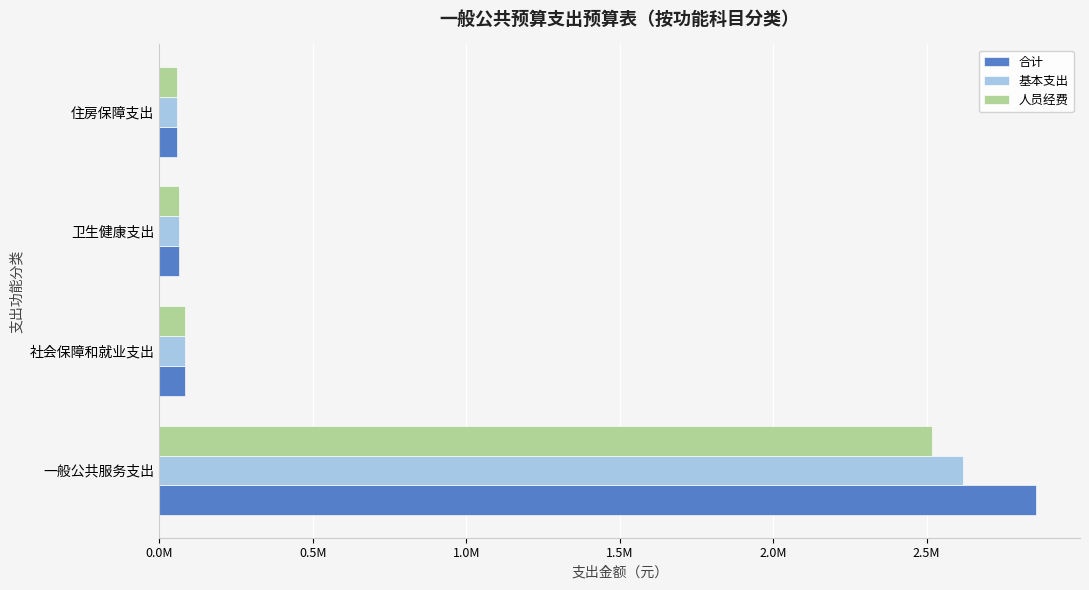

At how many categories does at least one series exceed 1109421?

1